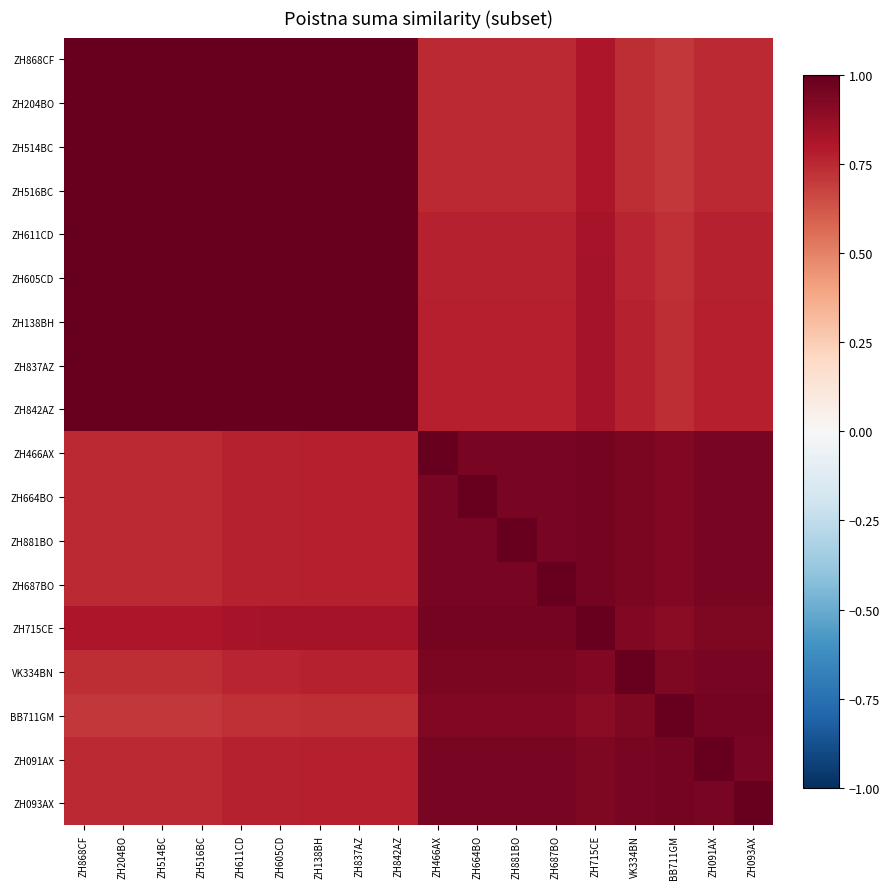

Between ZH091AX and ZH204BO, which is larger?

ZH204BO